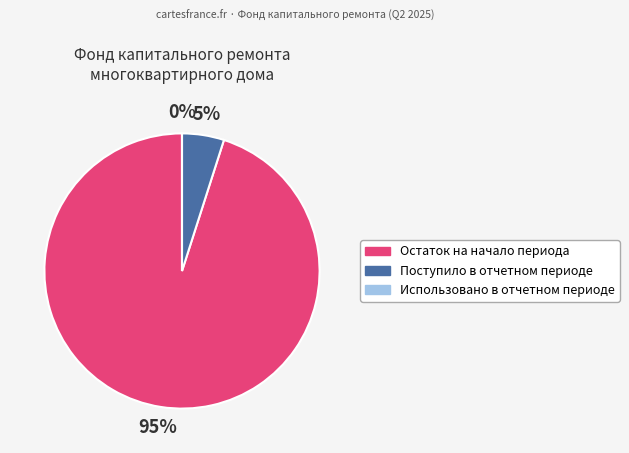

Approximately how many times larger is the value at Поступило в отчетном периоде compared to Остаток на начало периода?

0.1